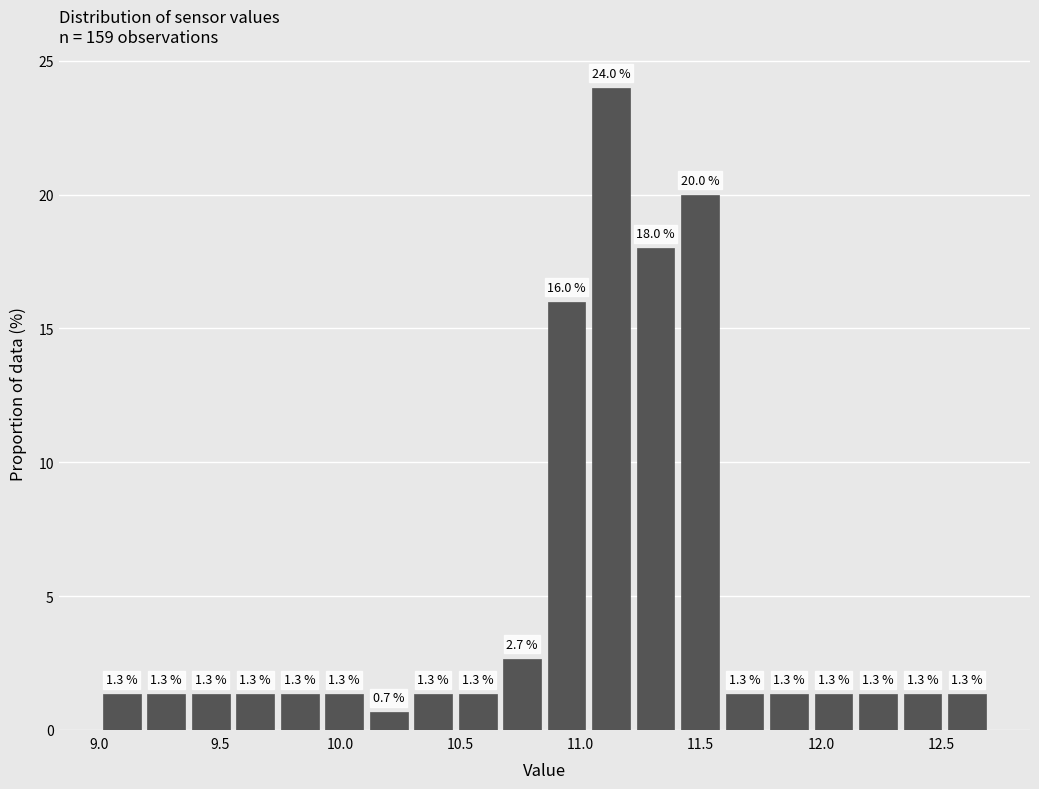

Around what value on the x-axis is the tallest bar? Give the approximate position of its centre, as read against the axis.

11.15